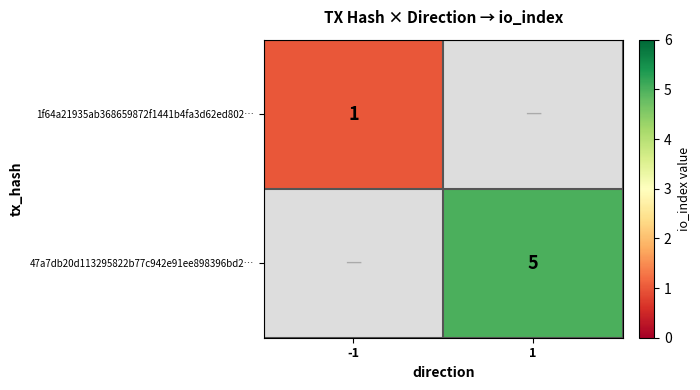

What is the maximum value shown in the chart?

5.0